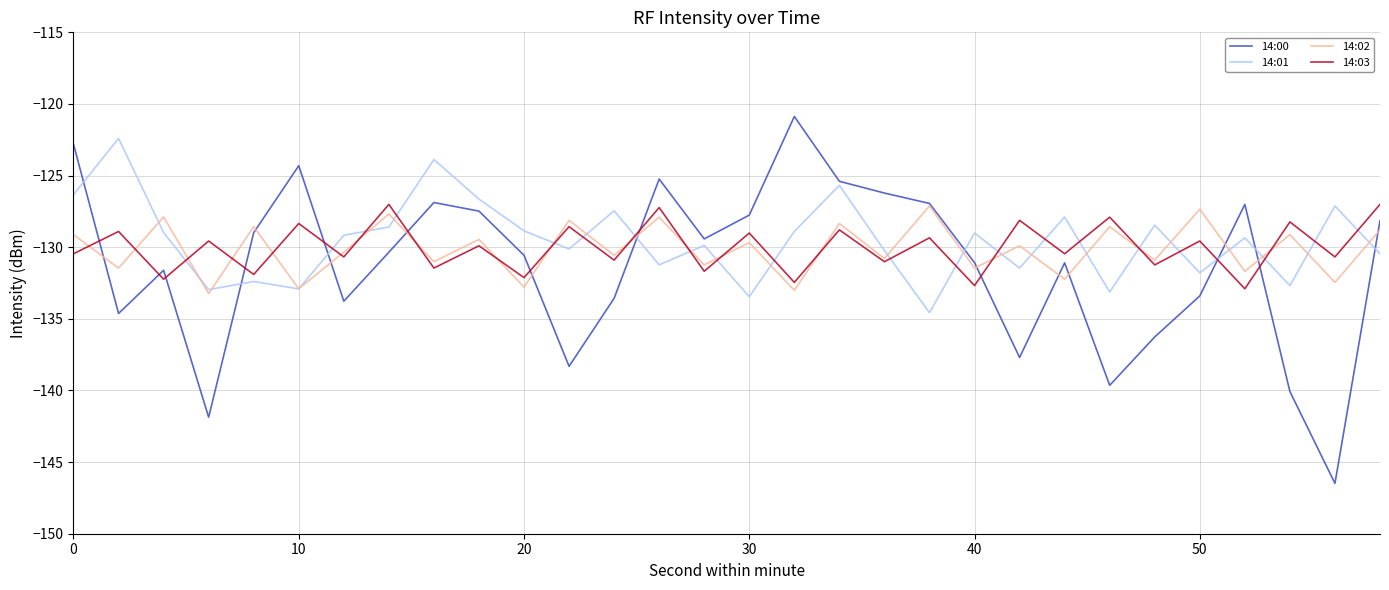

Which series has the largest range (max minus min)?

14:00